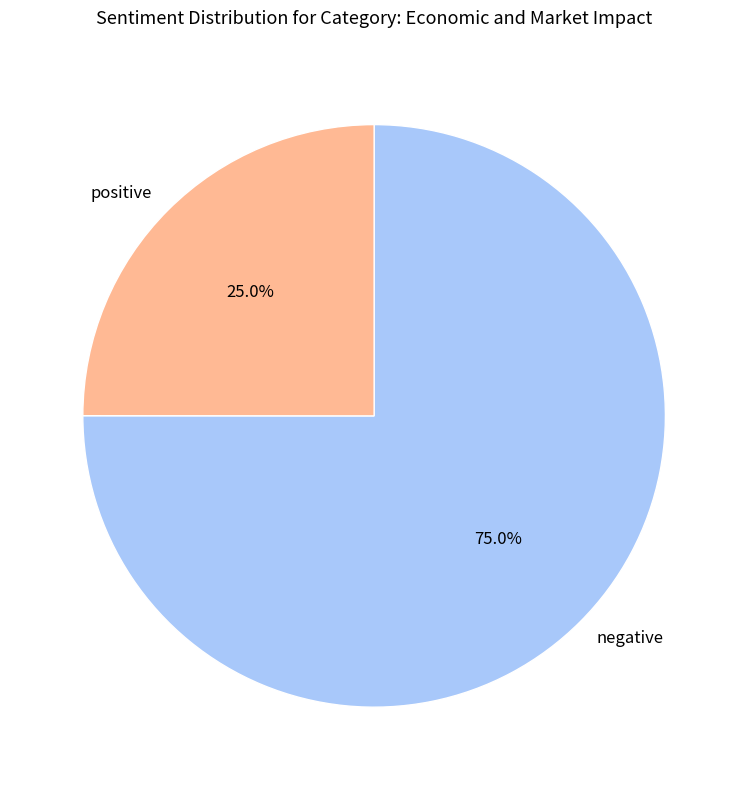

Approximately how many times larger is the value at positive compared to negative?

0.3